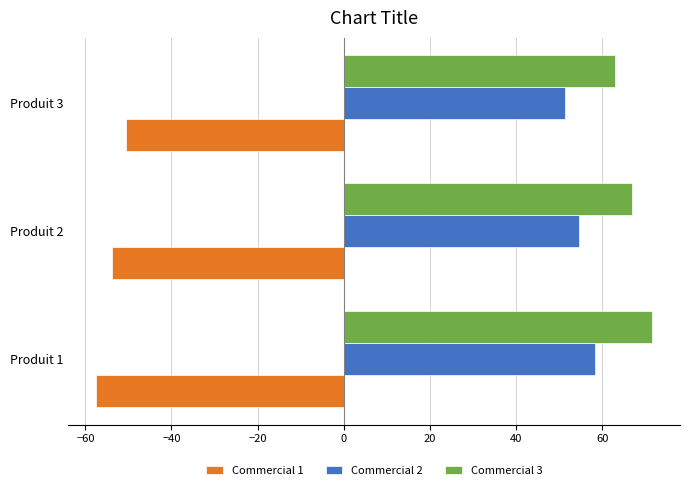

Which series has the largest total across all categories?

Commercial 3